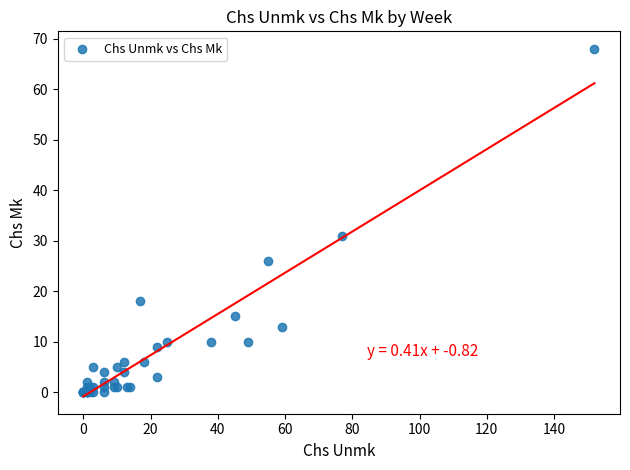

What Y value in the scatter plot is closest to 34?

31